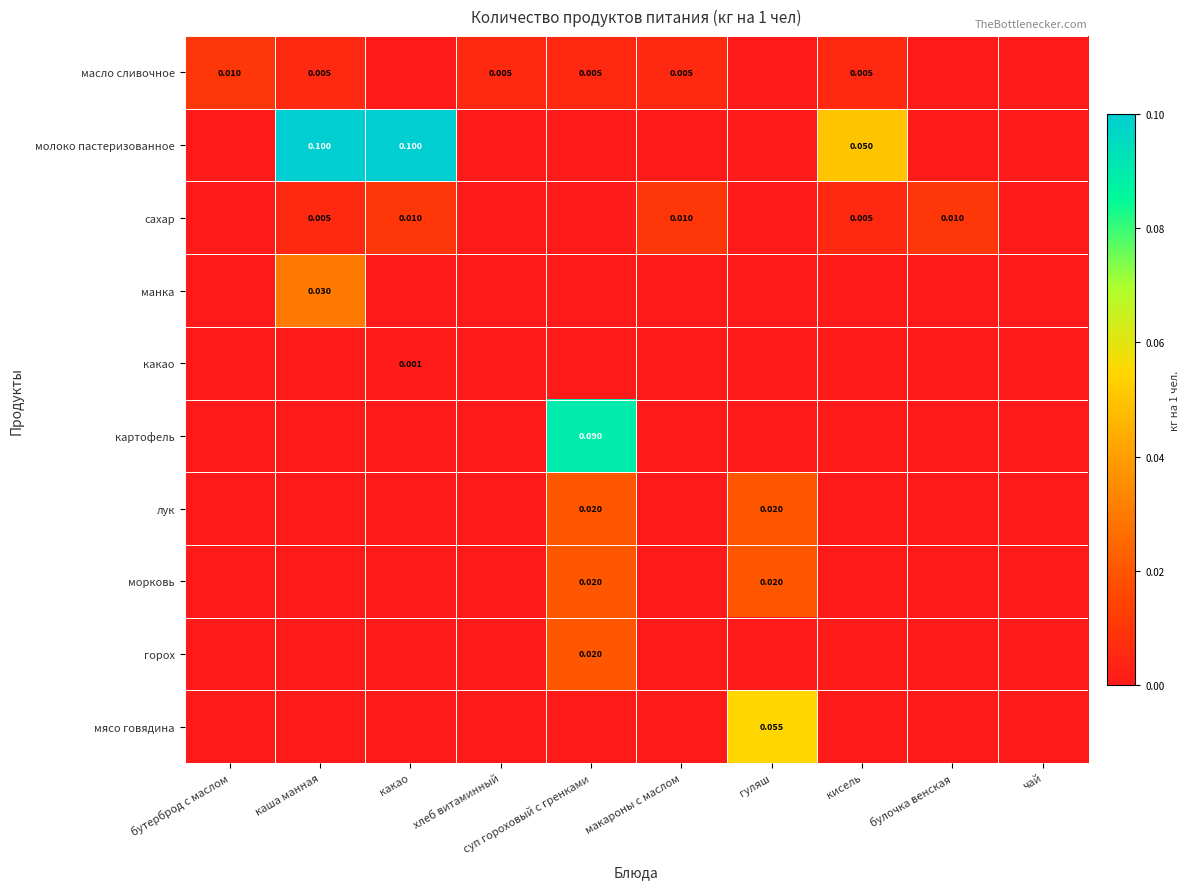

What is the maximum value shown in the chart?

0.1